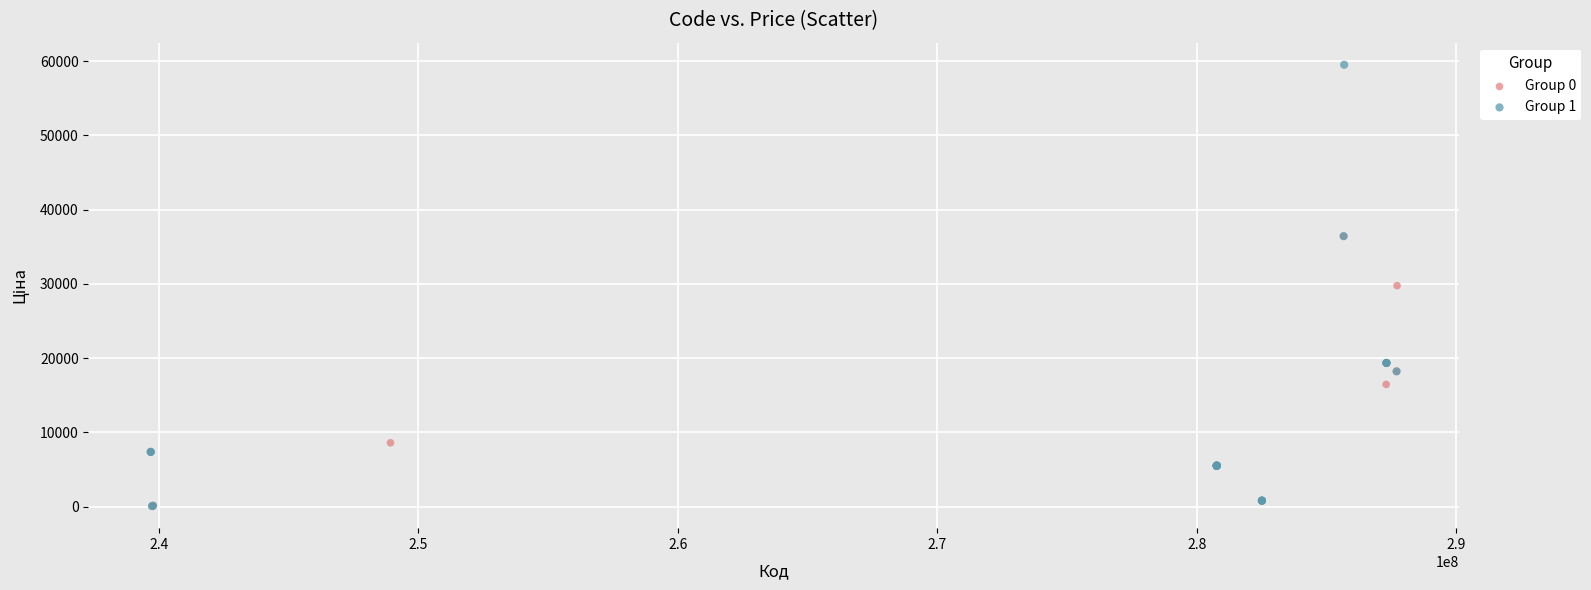

Which series contains the highest Y value?

Group 1